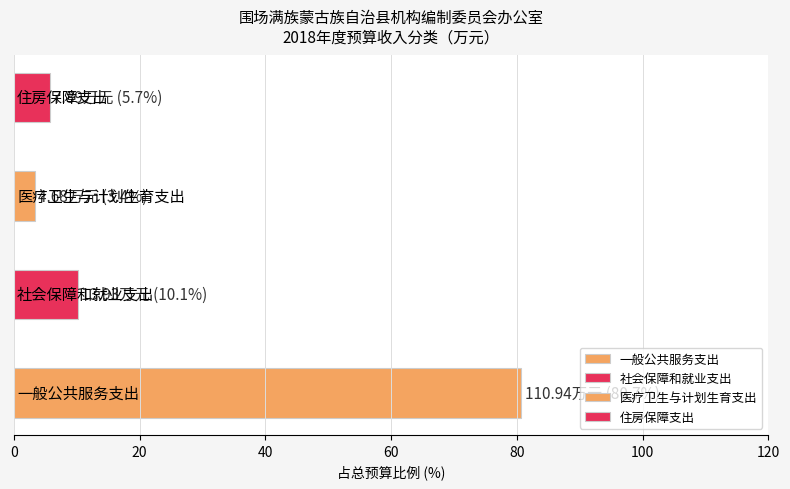

What is the difference between the maximum and minimum values?

77.3